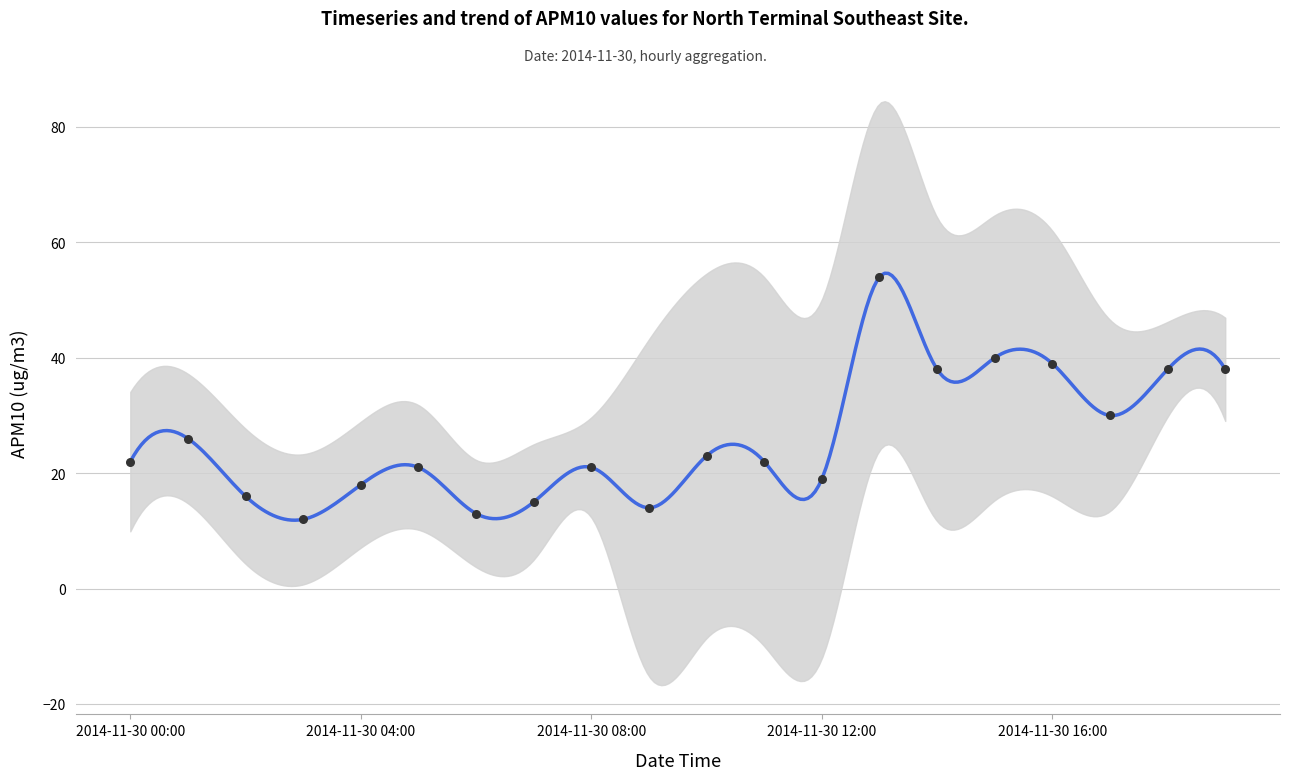

Approximately how many times larger is the value at 2014-11-30 04:00 compared to 2014-11-30 07:00?

1.2